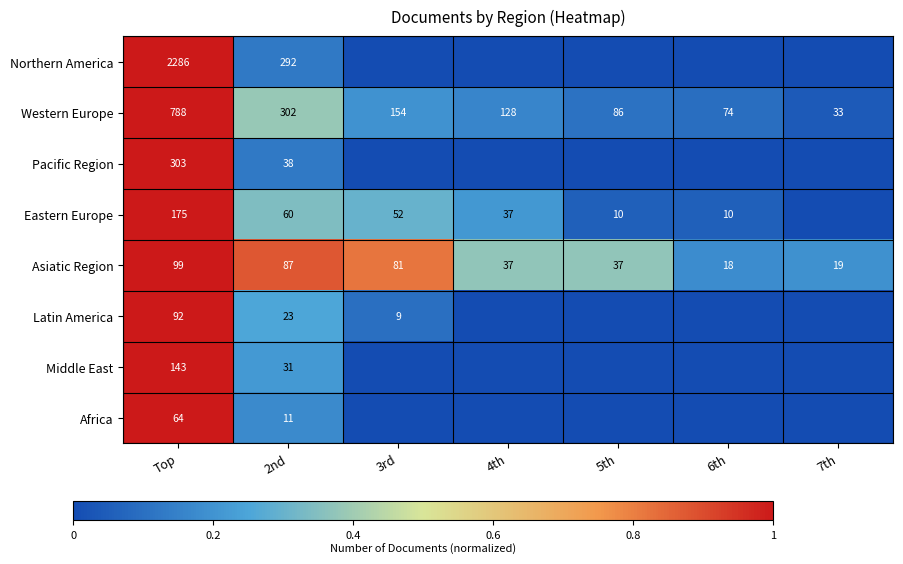

What is the difference between the Eastern Europe values at Top and 2nd?

115